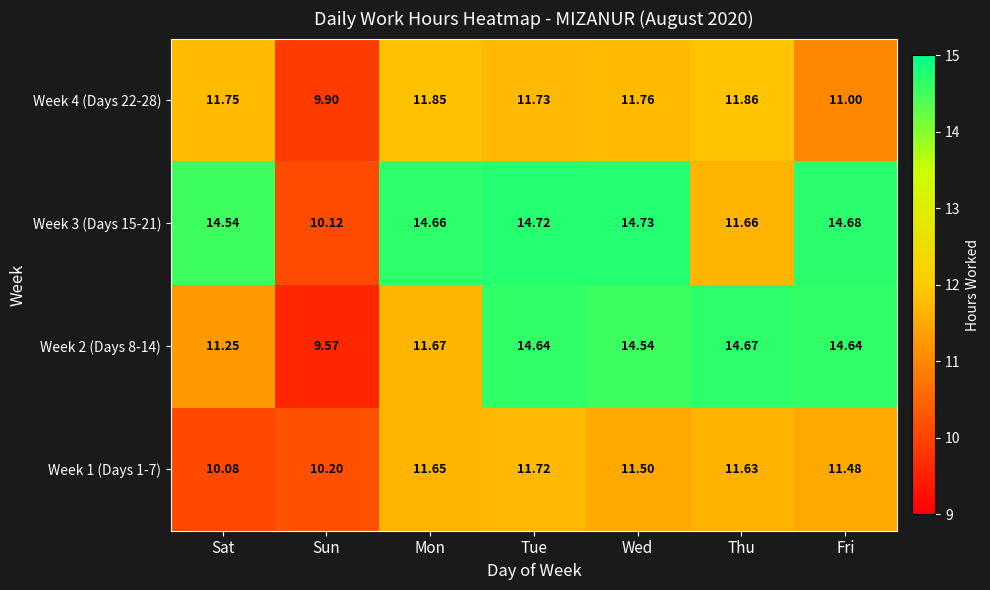

At which label is Week 4 (Days 22-28) closest to 10?

Sun